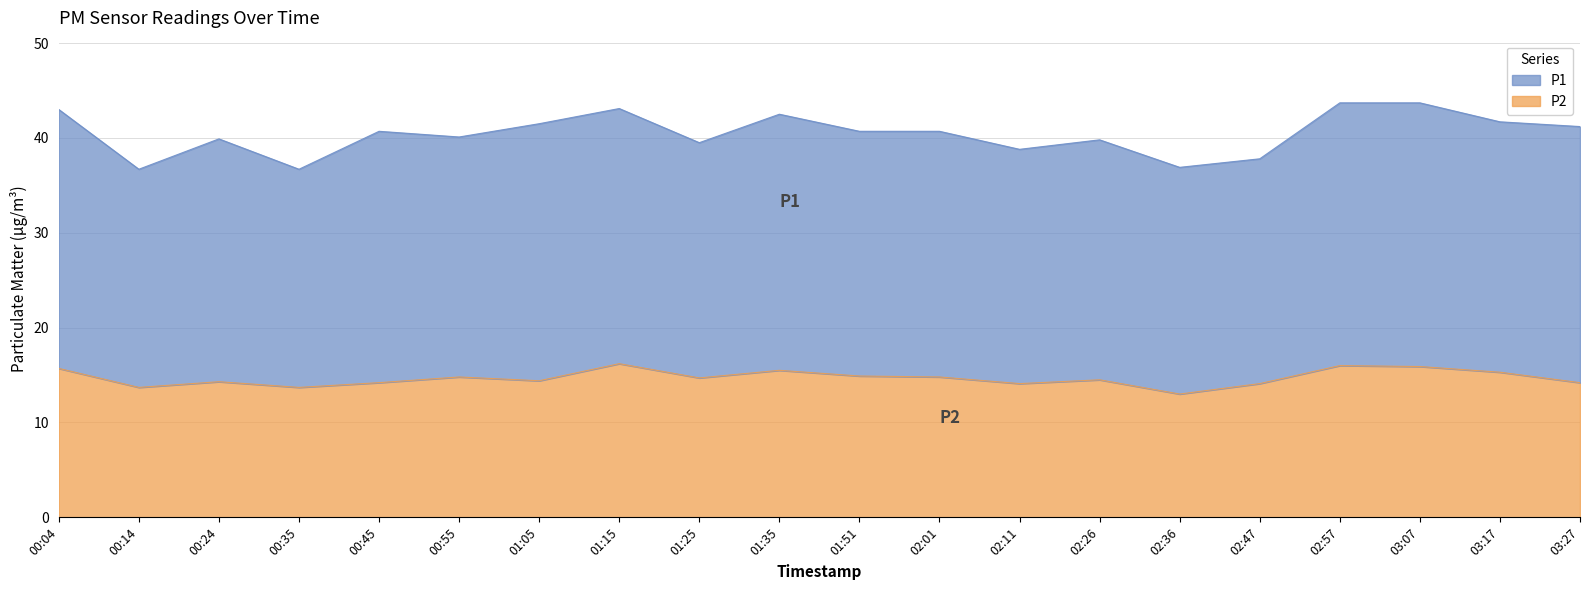

How many points are lower than both their immediate neighbors (excluding endpoints)?

6